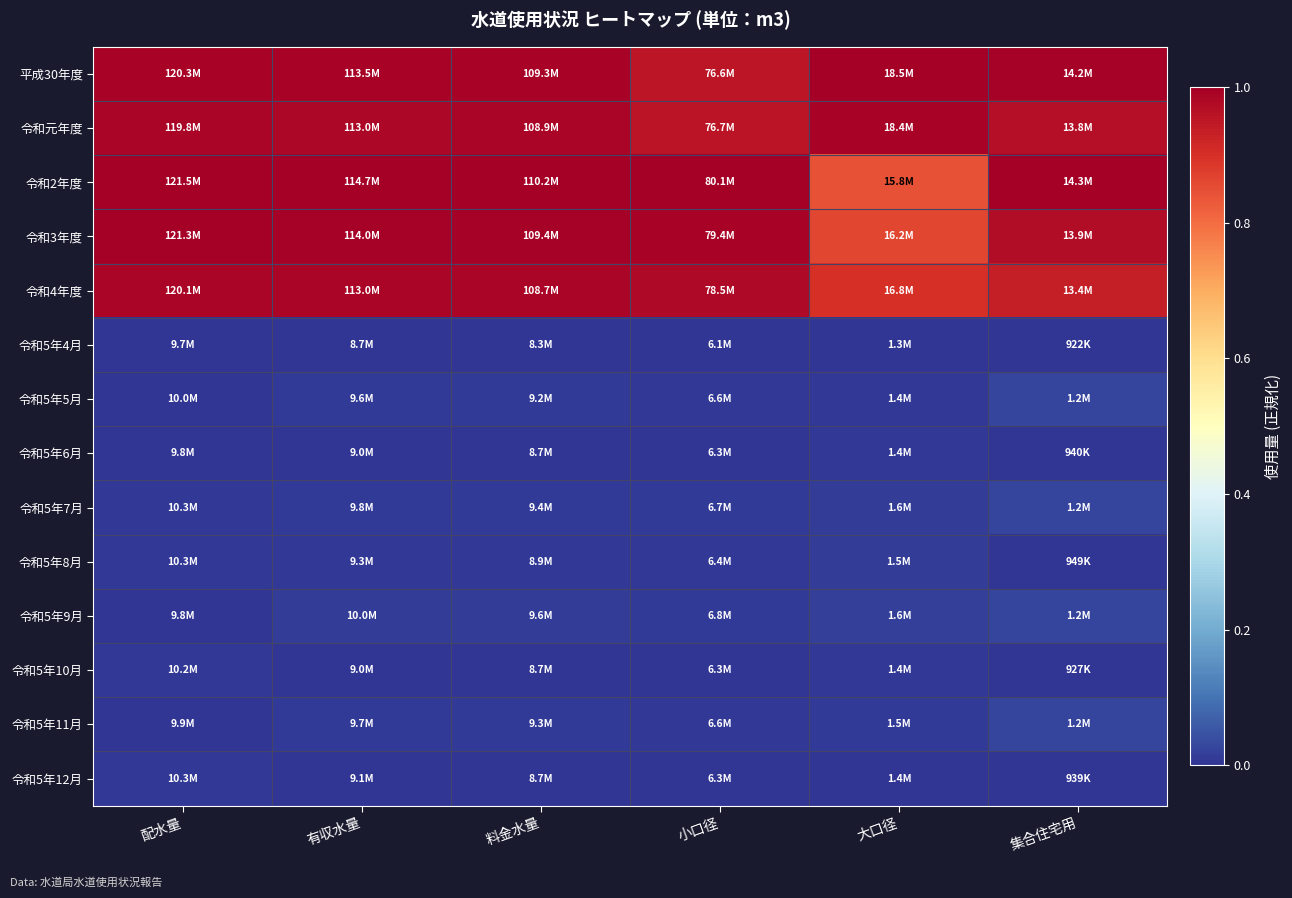

At which category is the sum across all series the highest?

料金水量